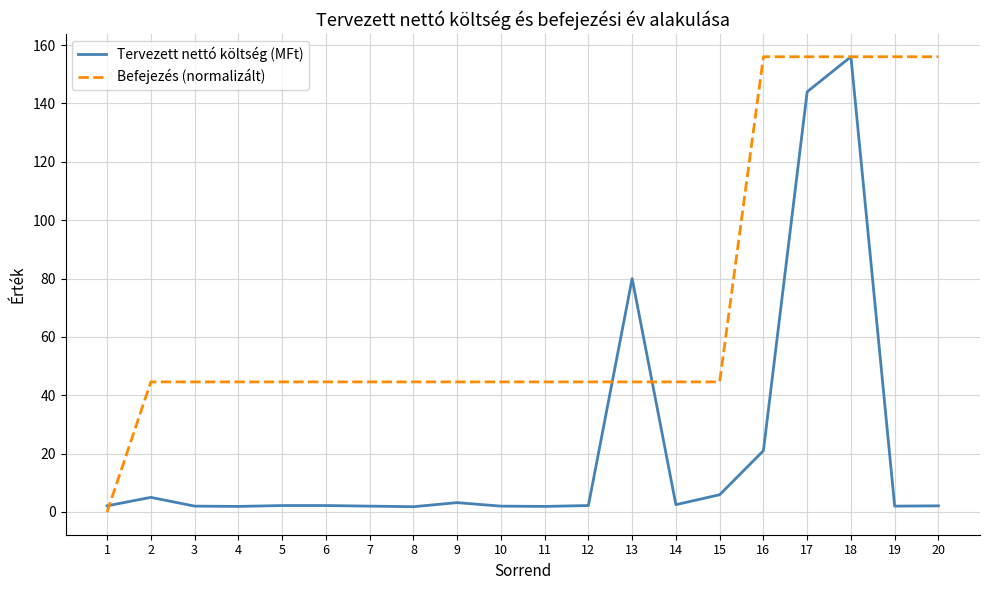

True or false: Befejezés (normalizált) and Tervezett nettó költség (MFt) cross at least once.

True